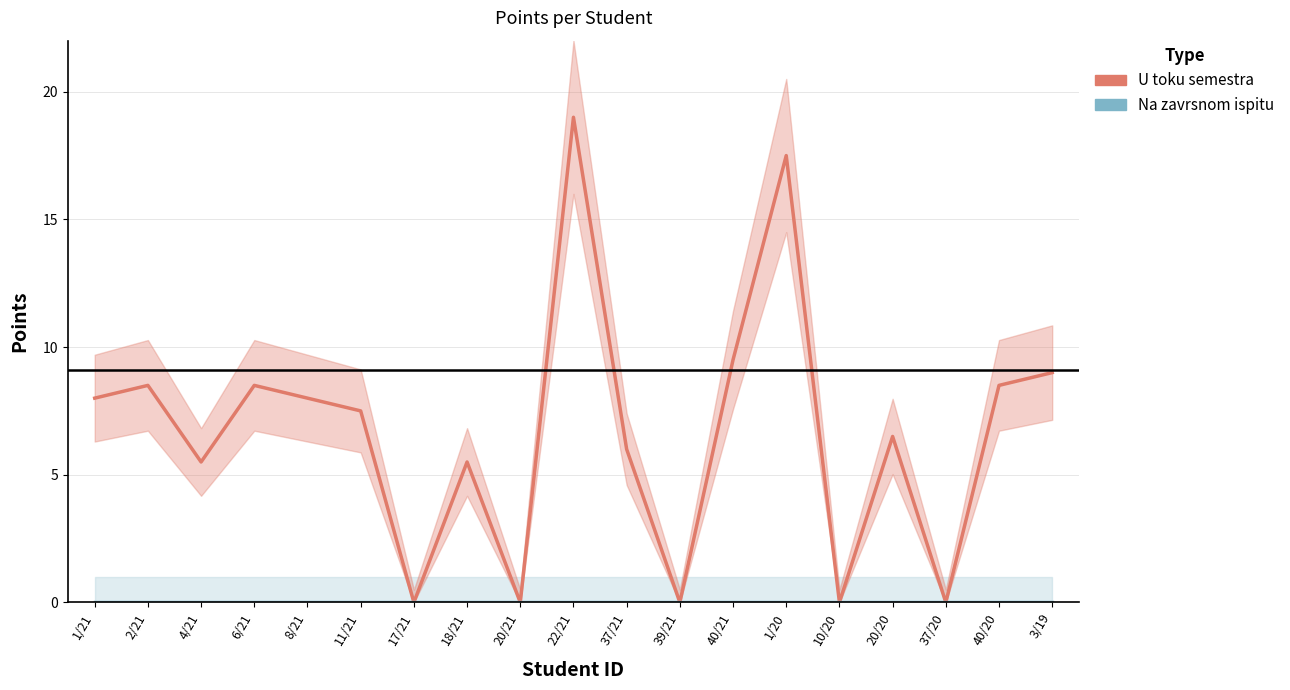

Between 37/20 and 20/20, which is larger?

20/20